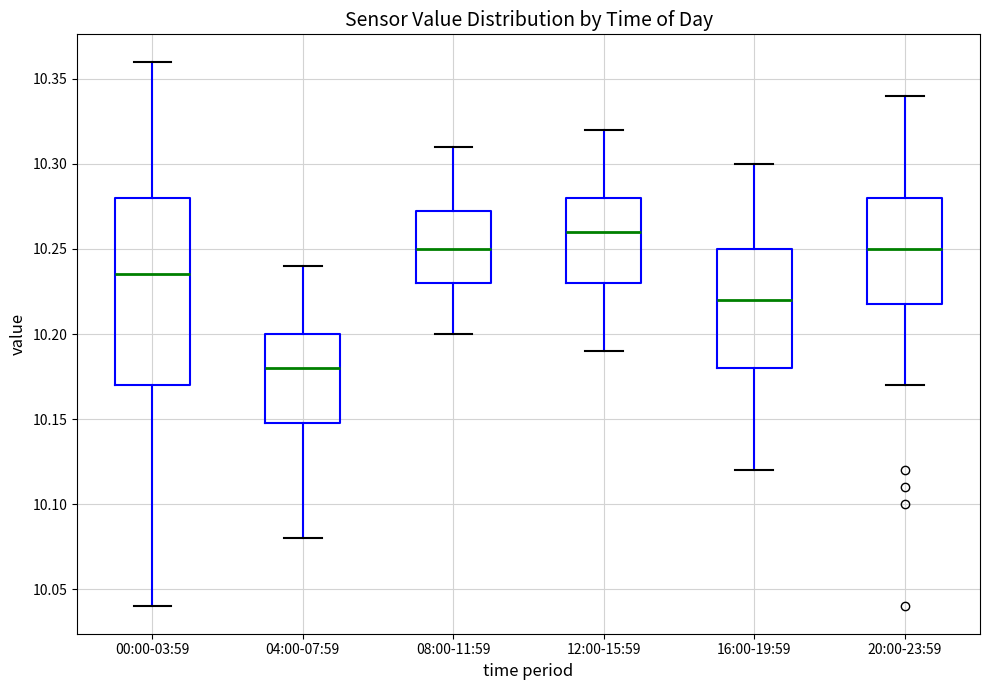

Reading left to right, read every box against the y-axis: the position of its median line, the range the box covers, and the ends of its whiskers. The values are not printed on the chart, so give them approximately, as read against the axis.

00:00-03:59: median 10.235, box 10.170 to 10.280, whiskers 10.040 to 10.360
04:00-07:59: median 10.180, box 10.150 to 10.200, whiskers 10.080 to 10.240
08:00-11:59: median 10.250, box 10.230 to 10.275, whiskers 10.200 to 10.310
12:00-15:59: median 10.260, box 10.230 to 10.280, whiskers 10.190 to 10.320
16:00-19:59: median 10.220, box 10.180 to 10.250, whiskers 10.120 to 10.300
20:00-23:59: median 10.250, box 10.220 to 10.280, whiskers 10.170 to 10.340